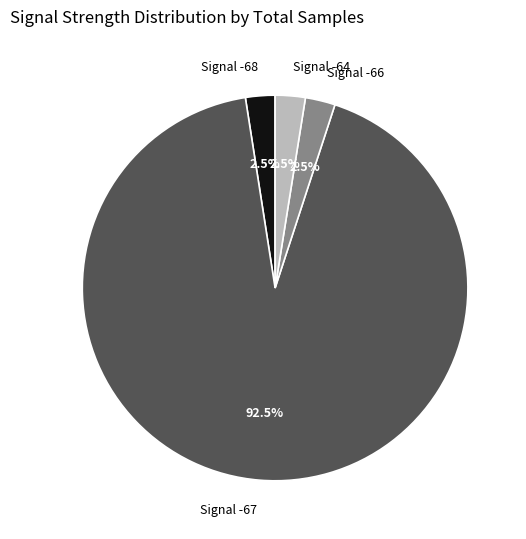

What is the ratio of the value at Signal -66 to the value at Signal -64?

1.0